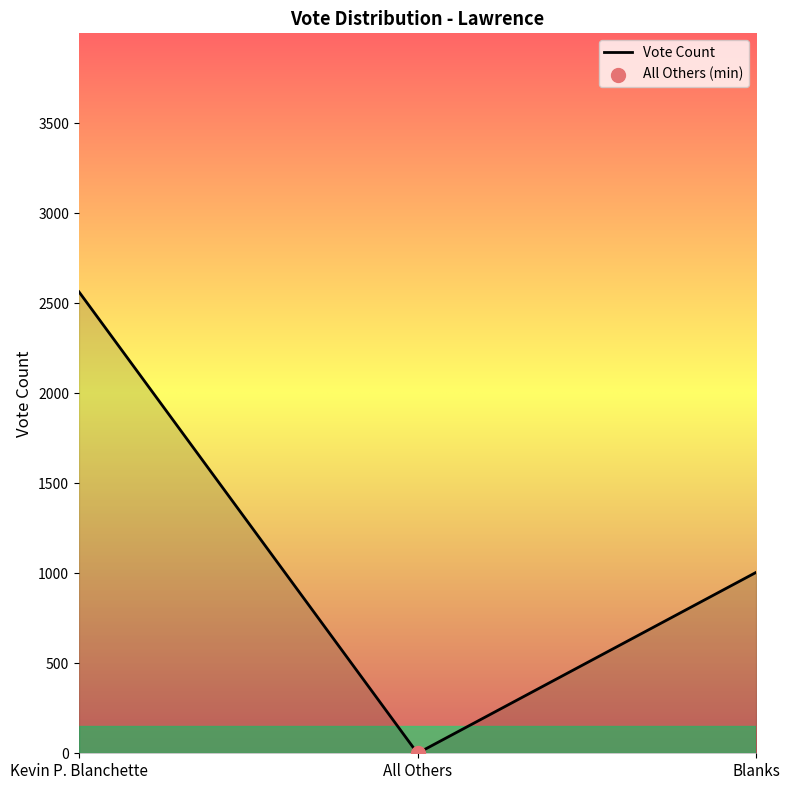

What is the change in value from Kevin P. Blanchette to All Others?

-2564